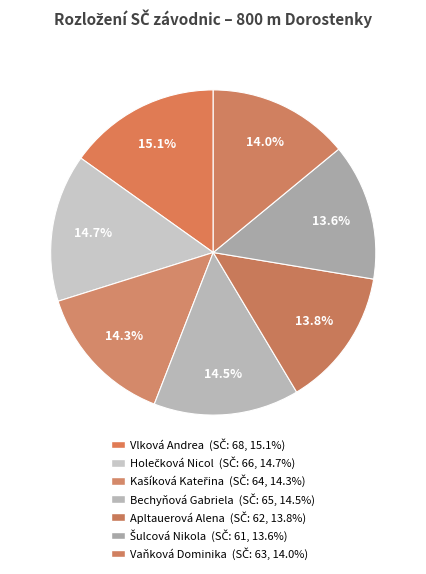

To the nearest percent, what percentage of the pie is Apltauerová Alena?

14%